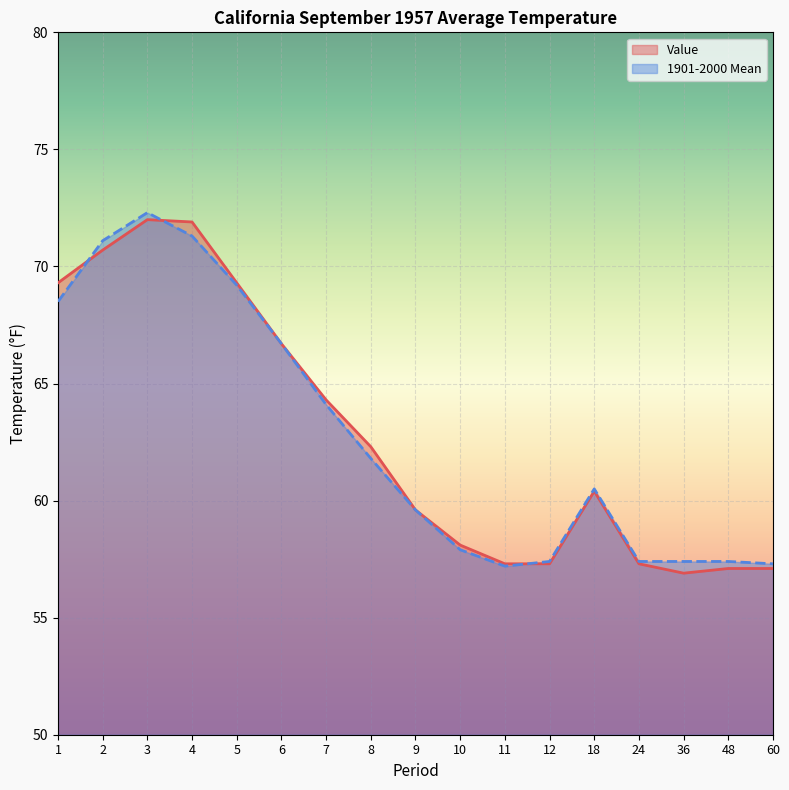

At how many categories does at least one series exceed 60?

9